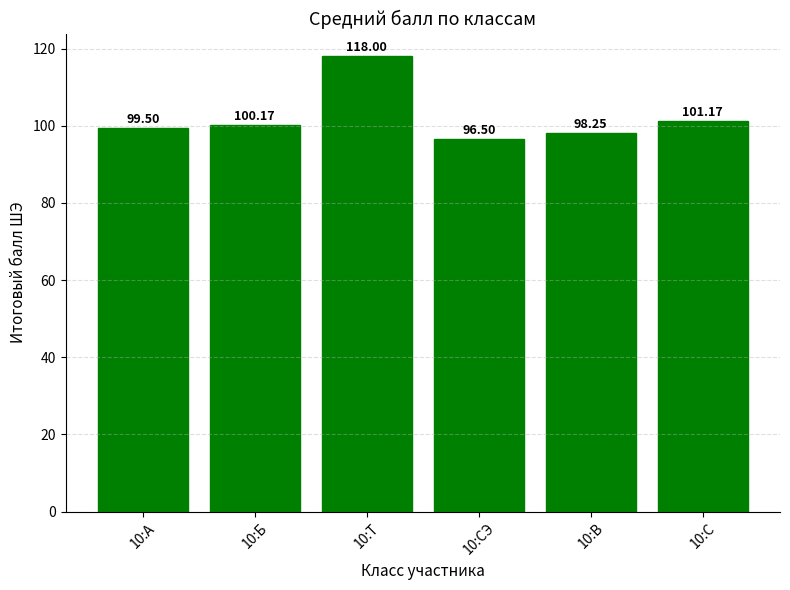

What is the ratio of the value at 10:А to the value at 10:Б?

1.0